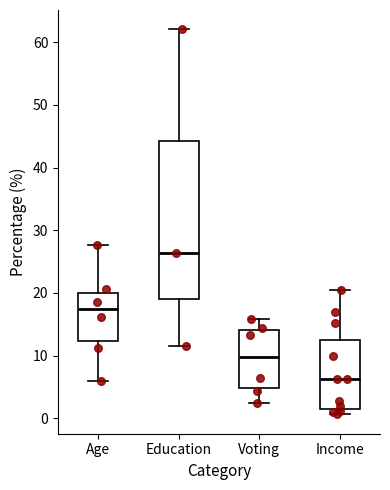

Which box's median line is the highest?

Education